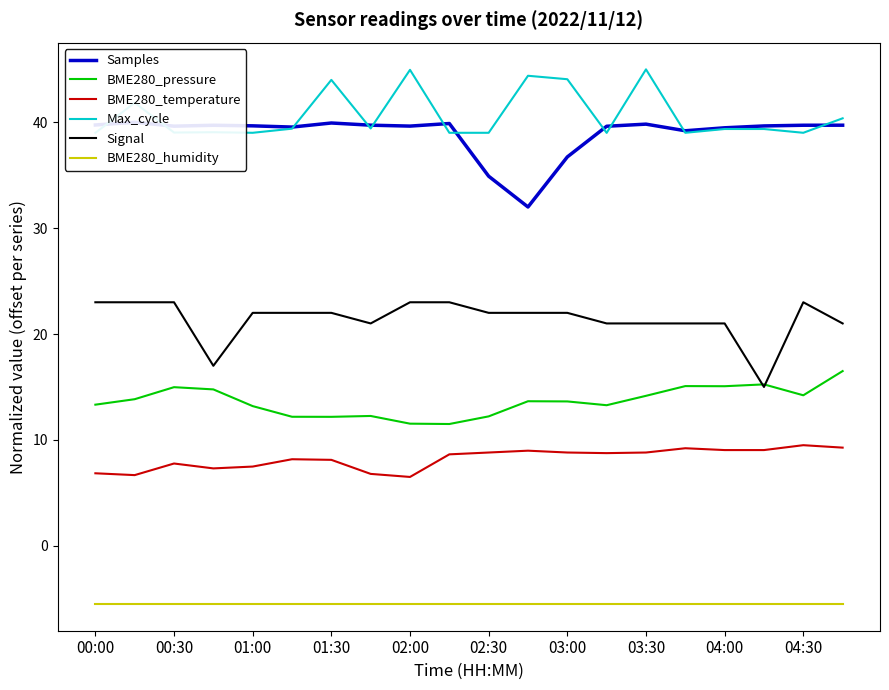

How many data points in Samples are above 39?

17